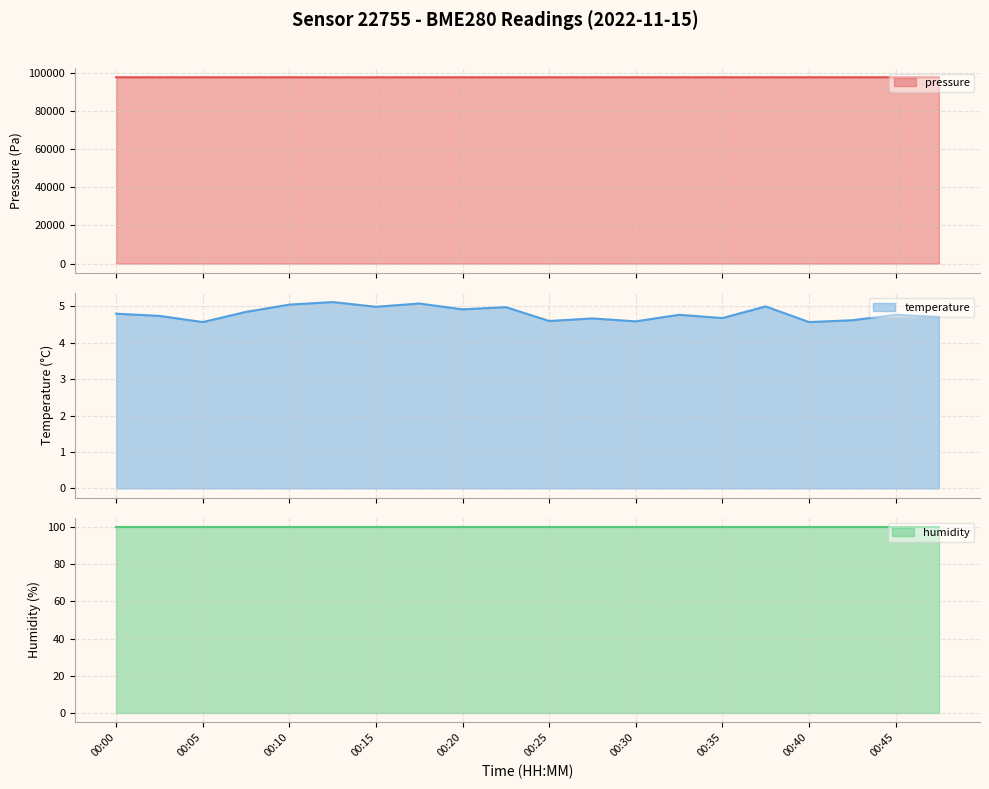

Which category has the highest value across all series?

15